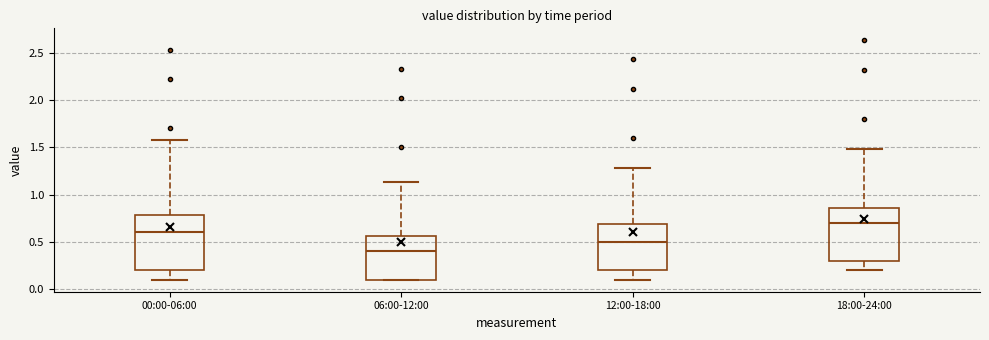

Which box has the highest median line?

18:00-24:00